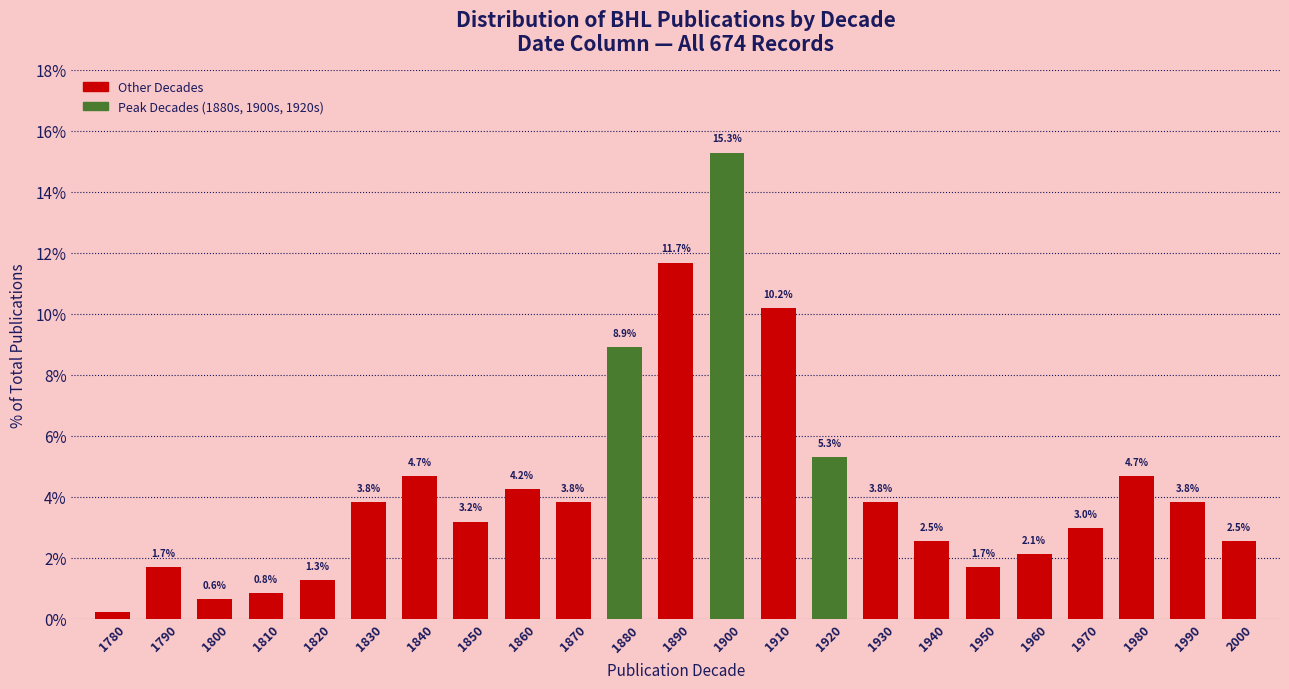

Which category has the lowest value across all series?

1780